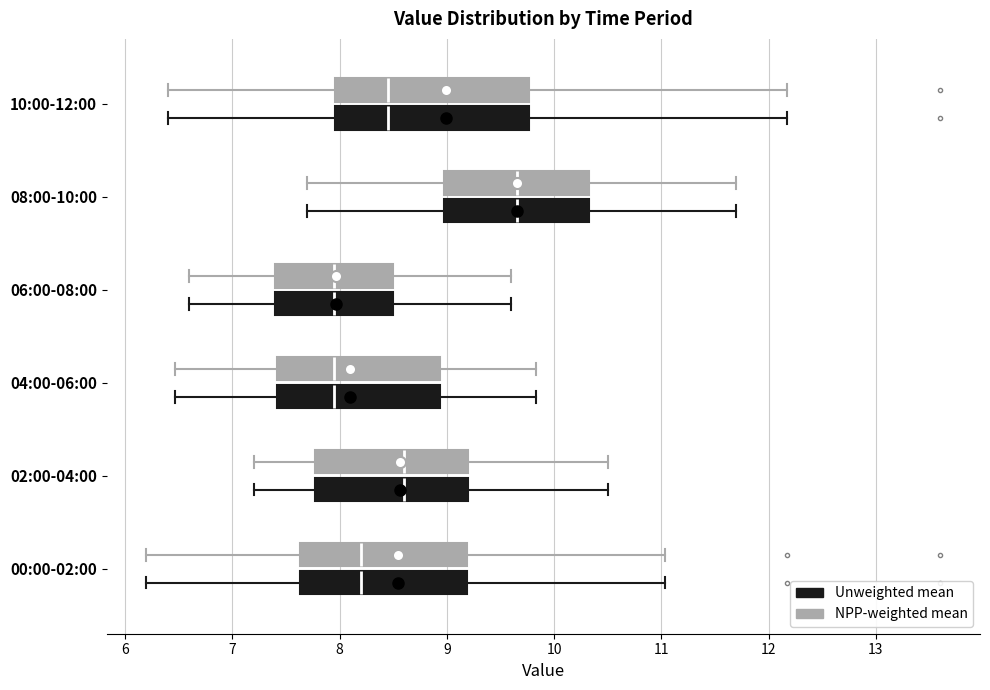

Reading bottom to top, transcribe this box plot: for each box, give where its median line is, the range the box spans, and where its two whiskers end, as read against the x-axis. The values are not printed on the chart, so give them approximately, as read against the axis.

00:00-02:00 (Unweighted mean): median 8.2, box 7.6 to 9.2, whiskers 6.2 to 11.0
00:00-02:00 (NPP-weighted mean): median 8.2, box 7.6 to 9.2, whiskers 6.2 to 11.0
02:00-04:00 (Unweighted mean): median 8.6, box 7.8 to 9.2, whiskers 7.2 to 10.5
02:00-04:00 (NPP-weighted mean): median 8.6, box 7.8 to 9.2, whiskers 7.2 to 10.5
04:00-06:00 (Unweighted mean): median 8.0, box 7.4 to 8.9, whiskers 6.5 to 9.8
04:00-06:00 (NPP-weighted mean): median 8.0, box 7.4 to 8.9, whiskers 6.5 to 9.8
06:00-08:00 (Unweighted mean): median 8.0, box 7.4 to 8.5, whiskers 6.6 to 9.6
06:00-08:00 (NPP-weighted mean): median 8.0, box 7.4 to 8.5, whiskers 6.6 to 9.6
08:00-10:00 (Unweighted mean): median 9.7, box 9.0 to 10.3, whiskers 7.7 to 11.7
08:00-10:00 (NPP-weighted mean): median 9.7, box 9.0 to 10.3, whiskers 7.7 to 11.7
10:00-12:00 (Unweighted mean): median 8.5, box 8.0 to 9.8, whiskers 6.4 to 12.2
10:00-12:00 (NPP-weighted mean): median 8.5, box 8.0 to 9.8, whiskers 6.4 to 12.2